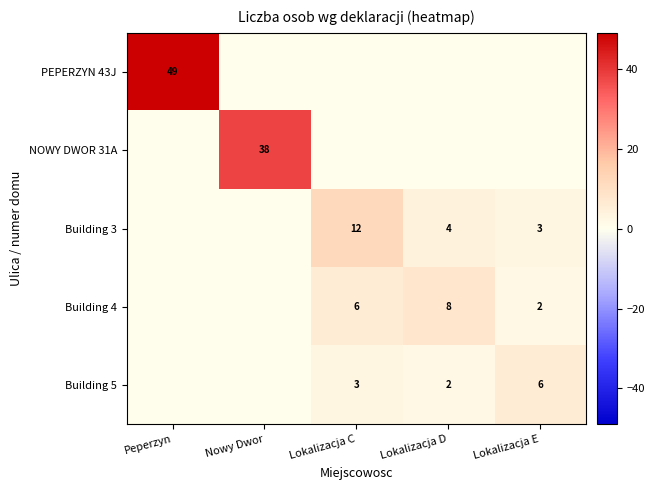

The value of Building 3 at Lokalizacja E is 4. True or false?

False